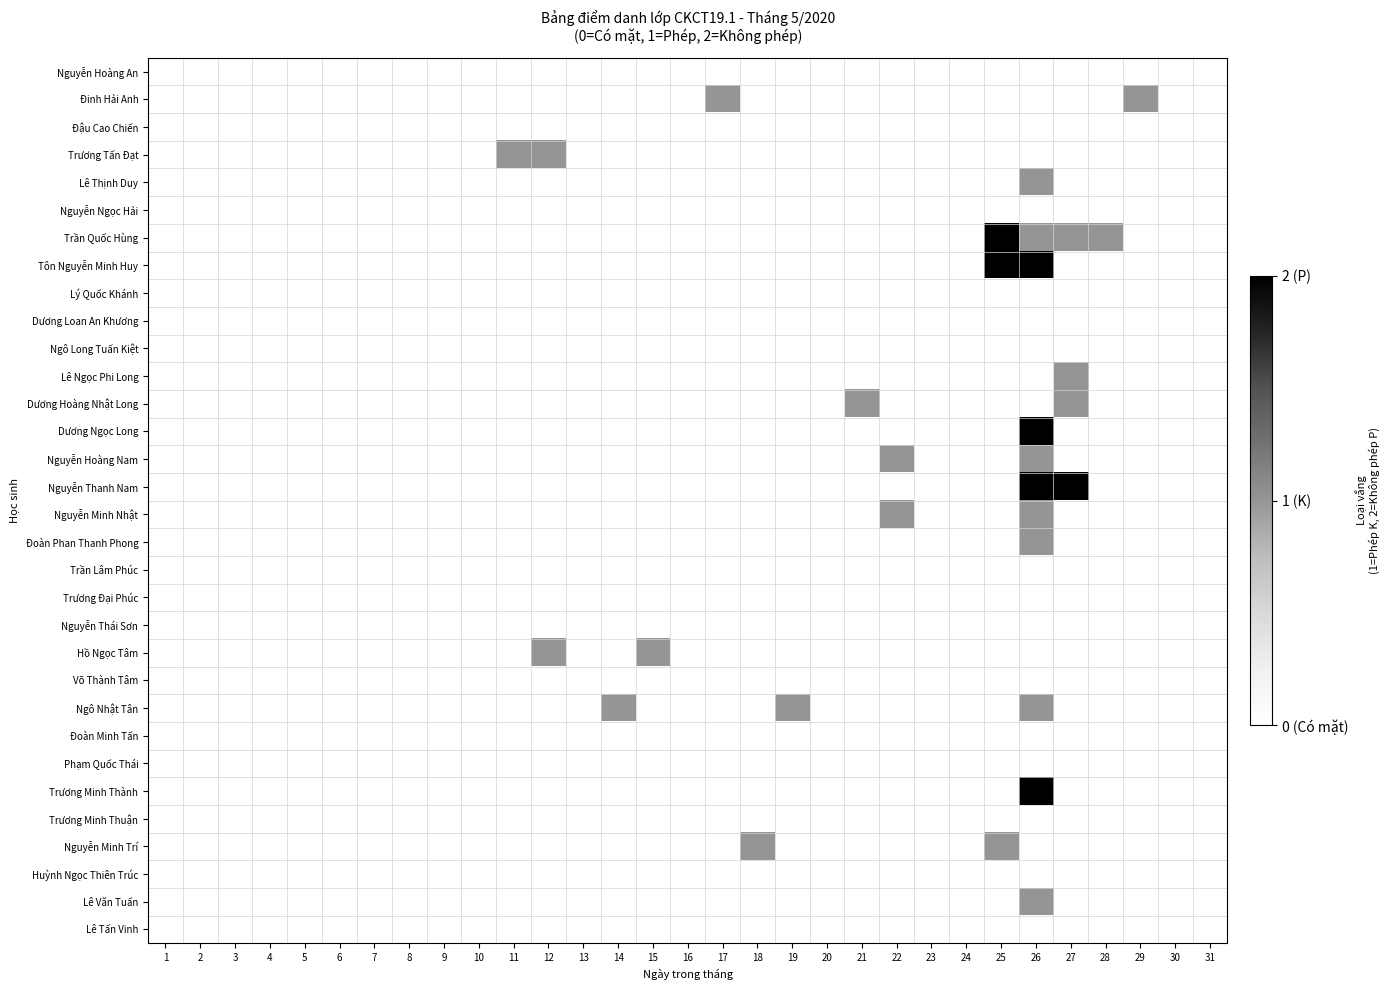

At which category is the sum across all series the highest?

26